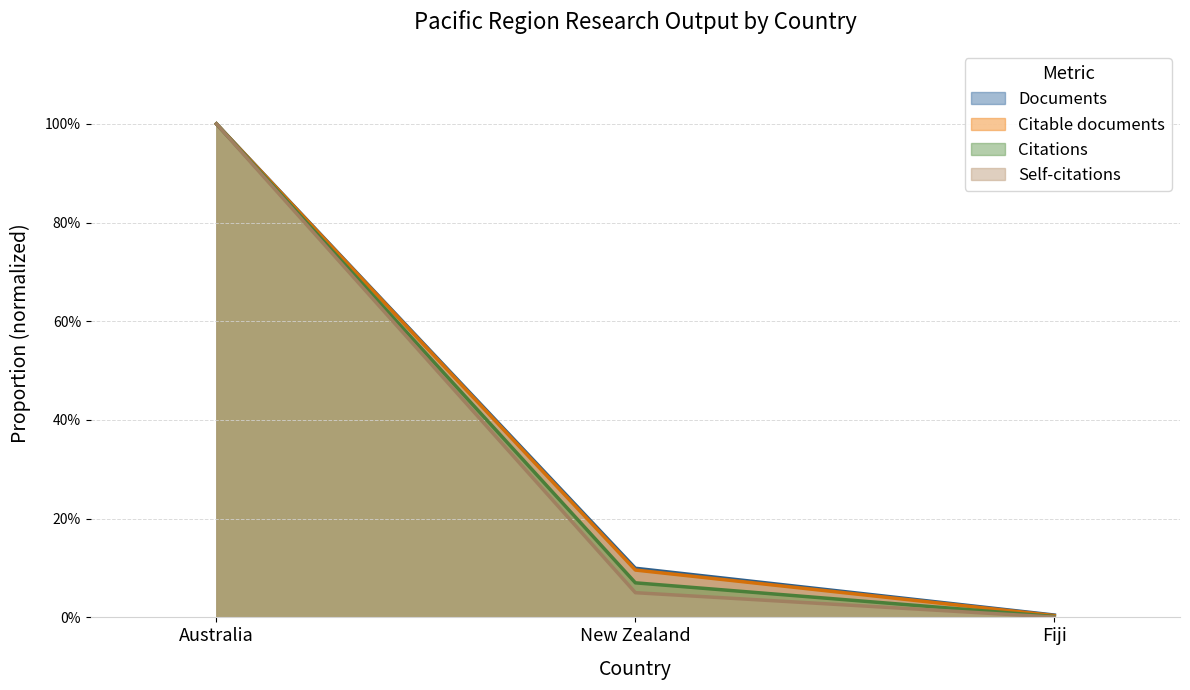

What is the average value of the Citations series?

0.4